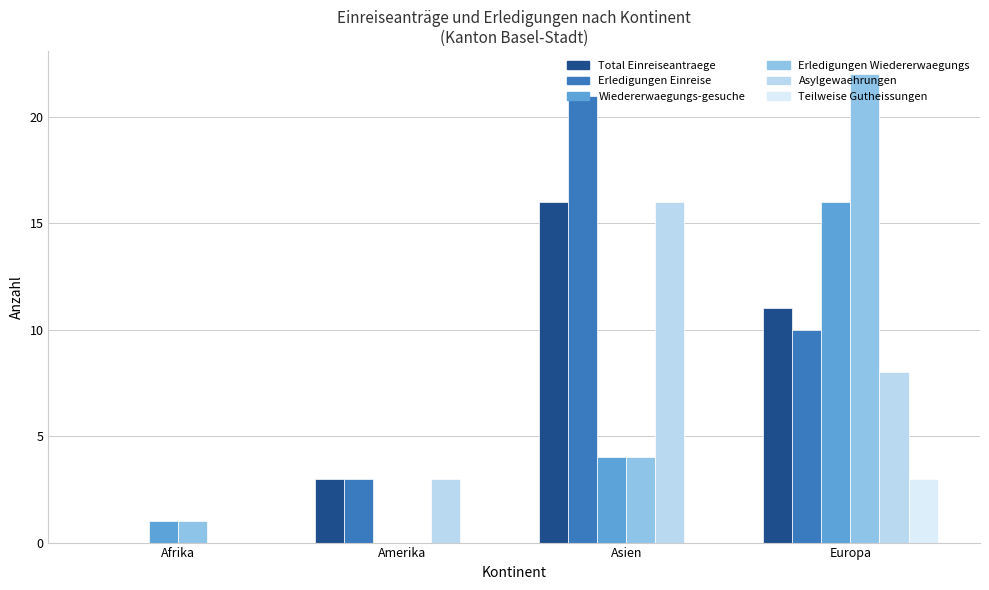

What is the average value of the Asylgewaehrungen series?

7